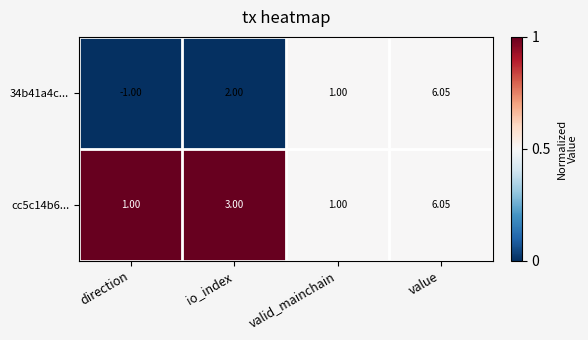

List the labels in order of 34b41a4c... value, largest first.

value, io_index, valid_mainchain, direction